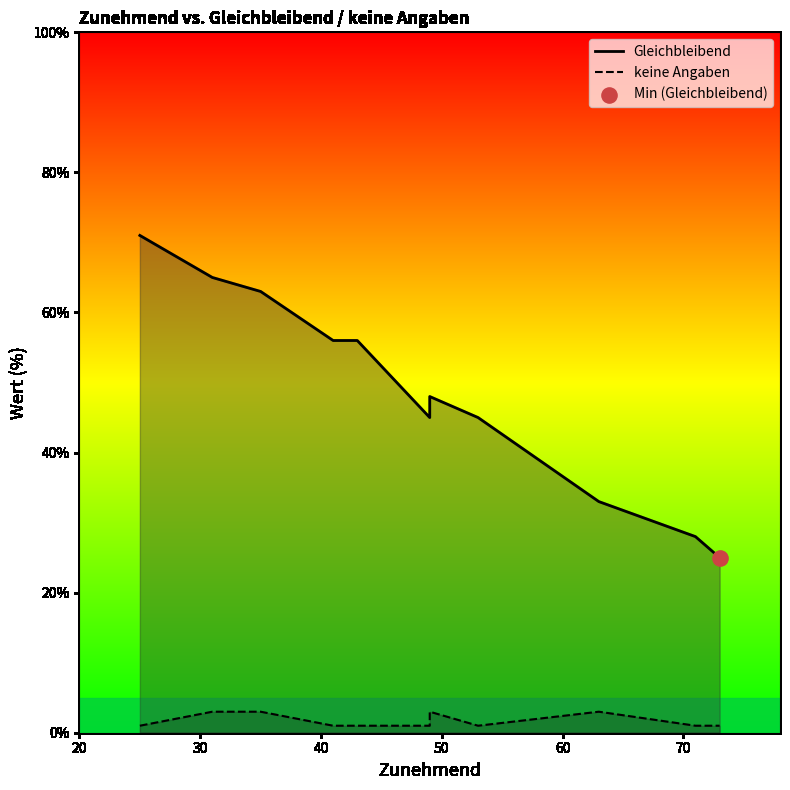

Which series reaches the minimum Y coordinate?

keine Angaben